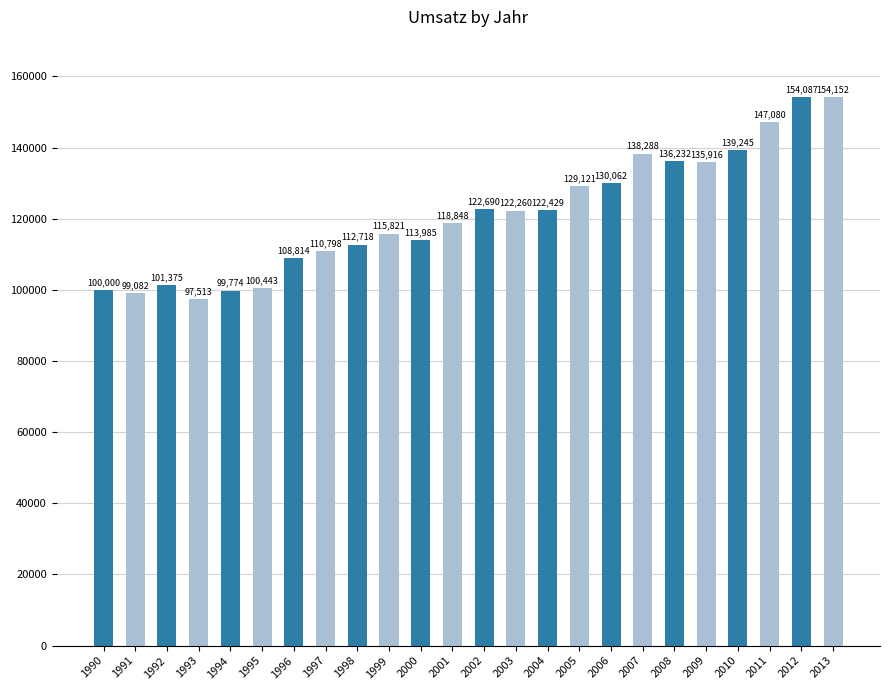

The chart shows a value of 118847.9 at 2001. True or false?

True